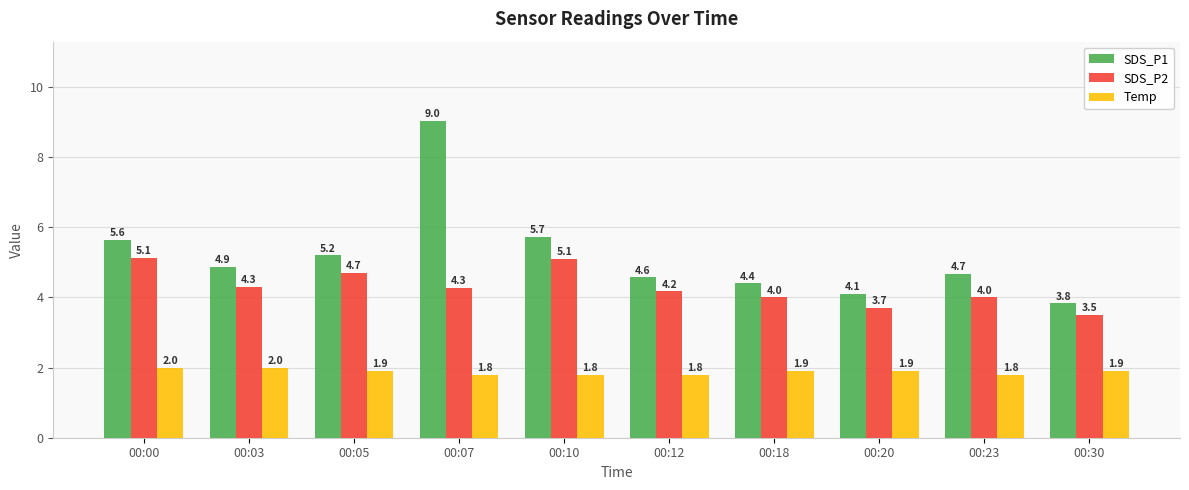

Count the Temp values in the range 1 to 2.

10